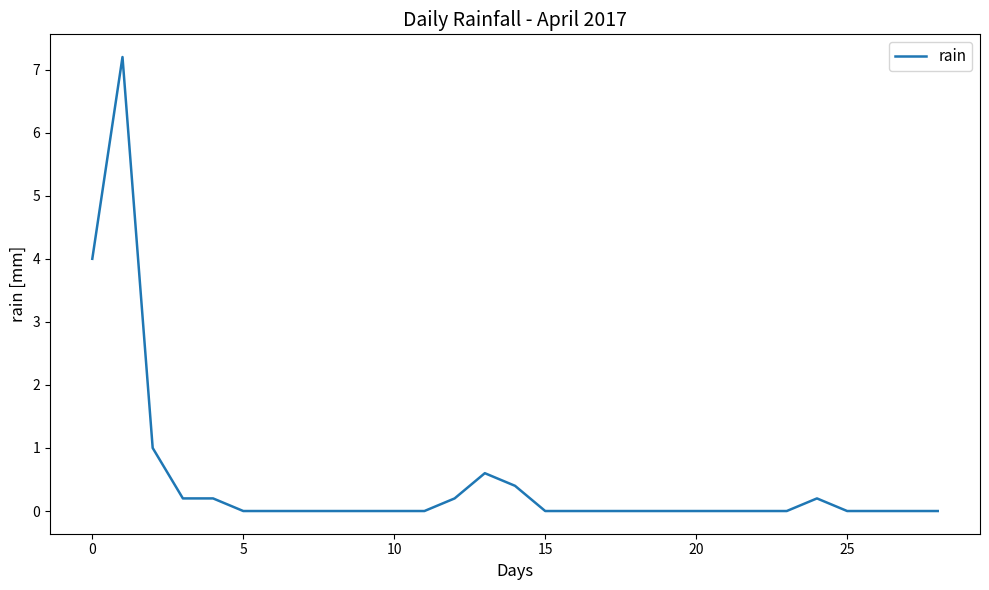

What is the difference between the maximum and minimum values?

7.2